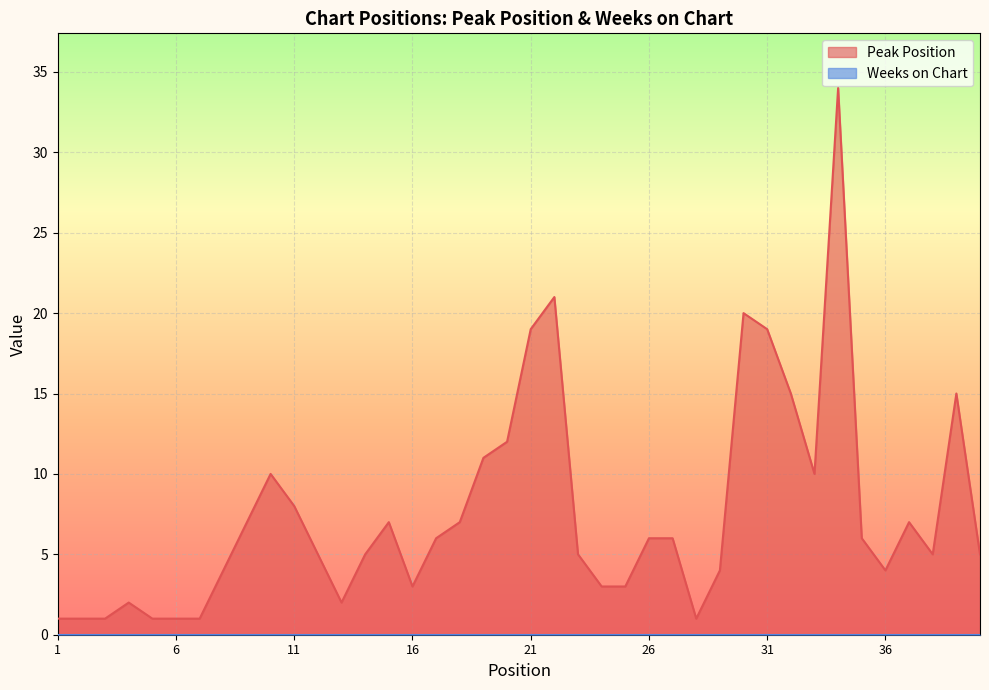

At which category does the chart reach its minimum across all series?

1